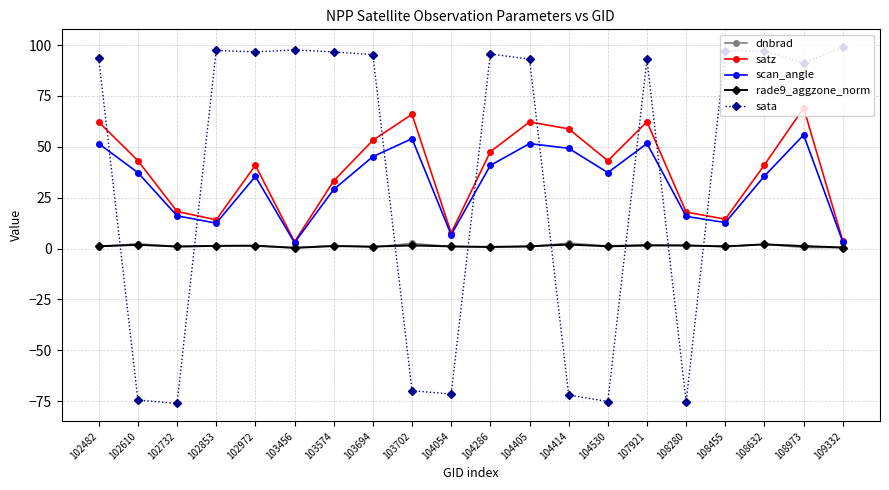

True or false: rade9_aggzone_norm and scan_angle intersect in this chart.

False